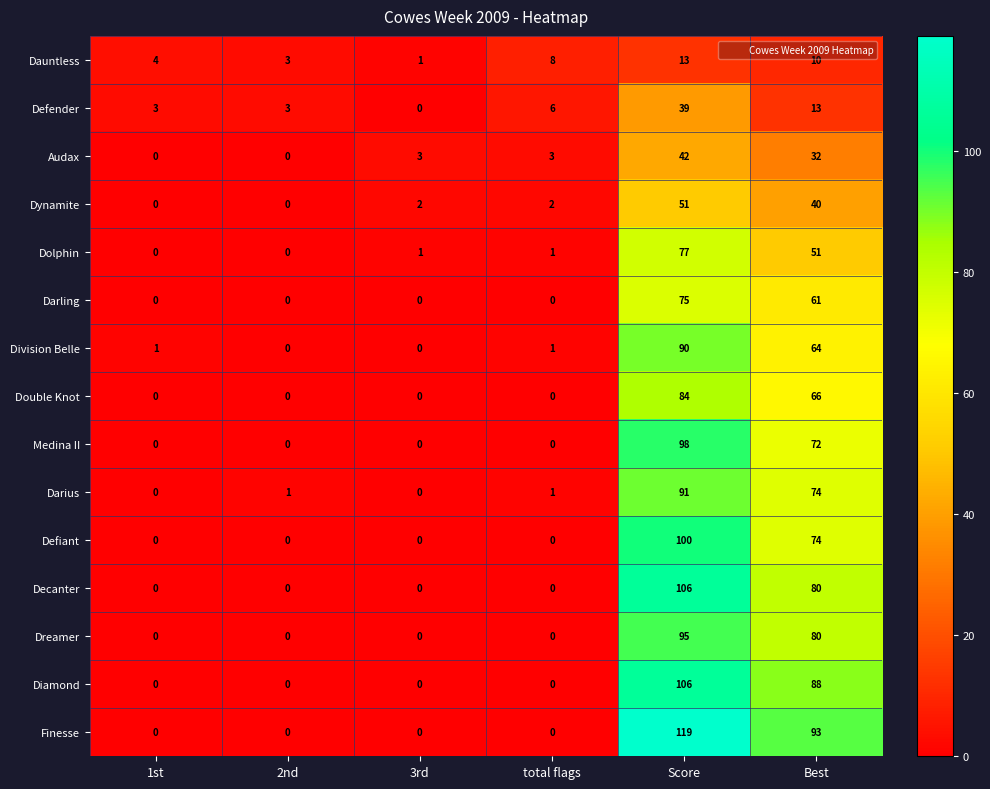

What is the maximum value shown in the chart?

119